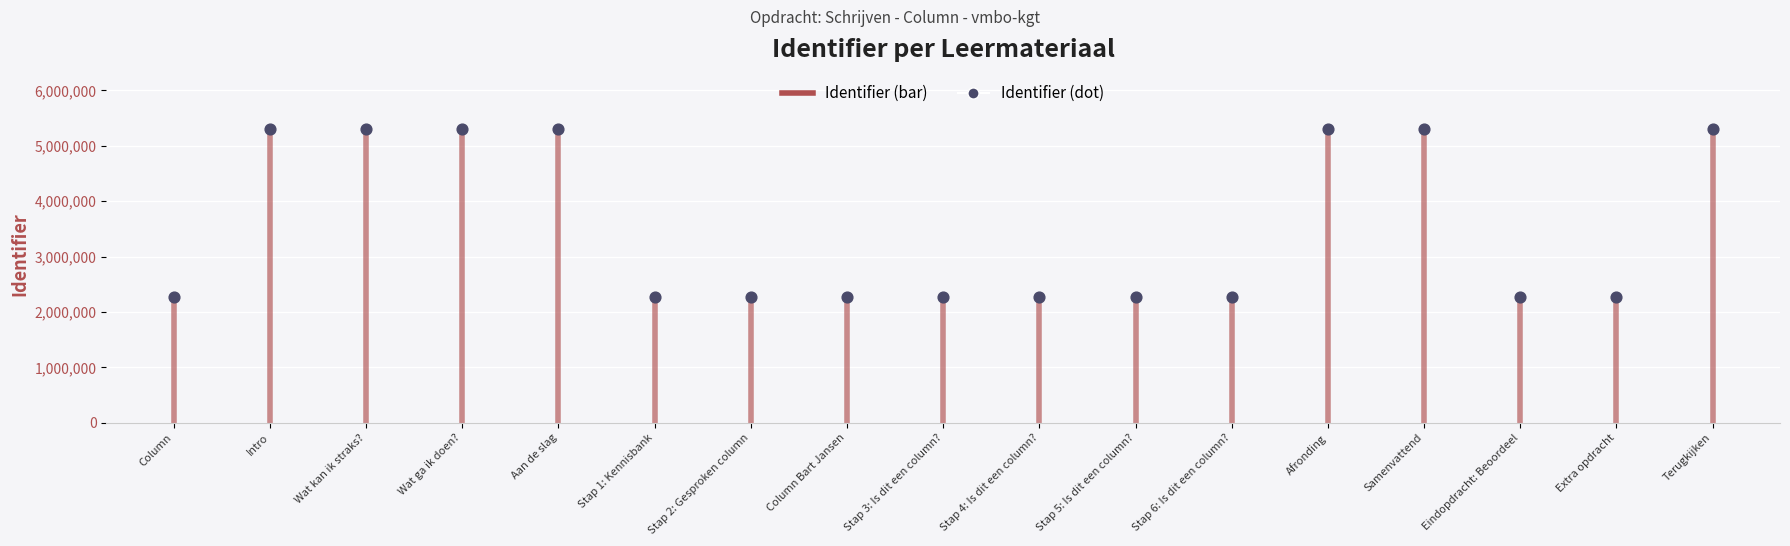

What is the range of Y values (max minus min)?

3043410